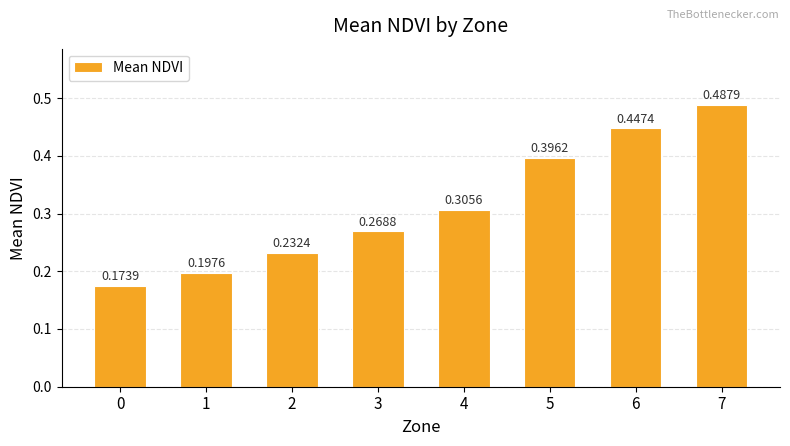

Which has a higher value, 3 or 2?

3